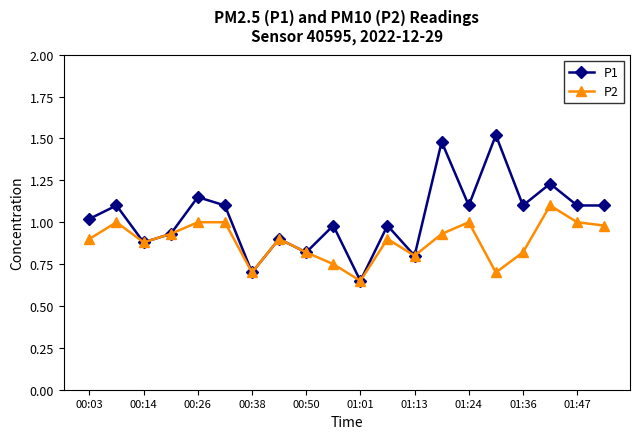

Rank the series by their maximum value, from highest to lowest.

P1, P2